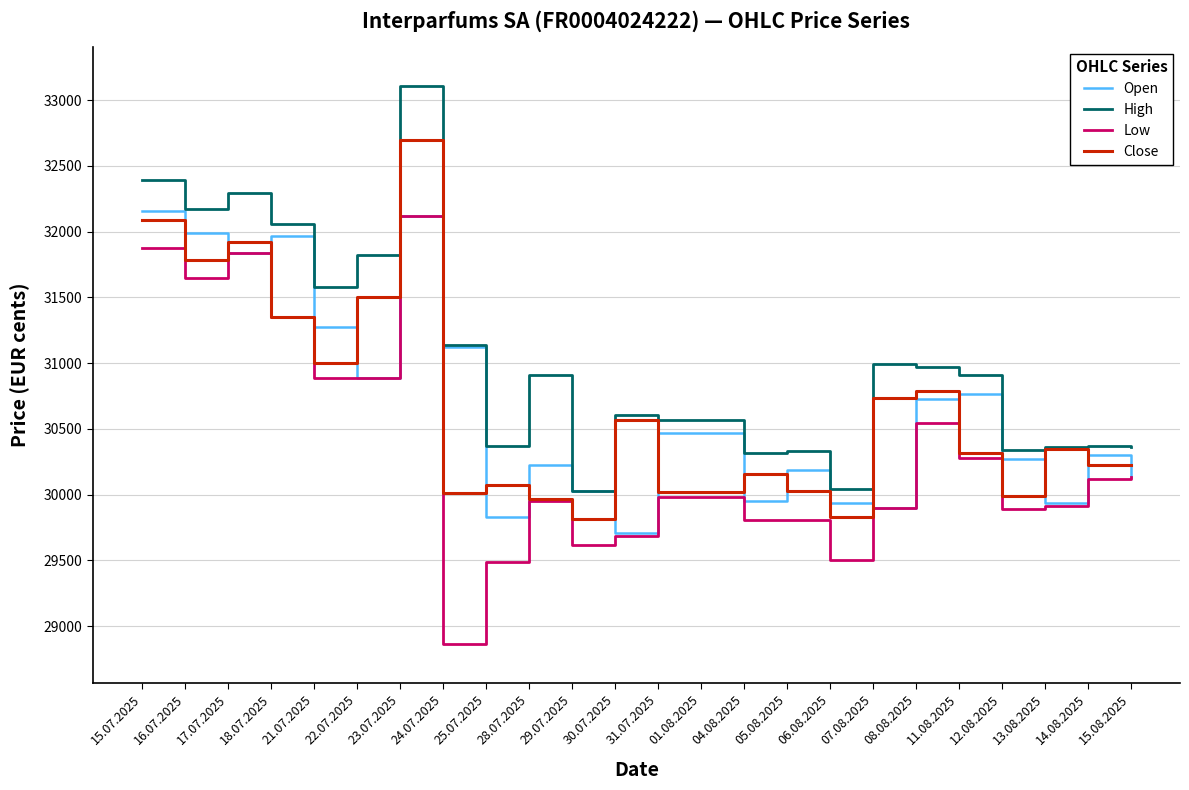

What is the difference between the Close values at 28.07.2025 and 08.08.2025?

824